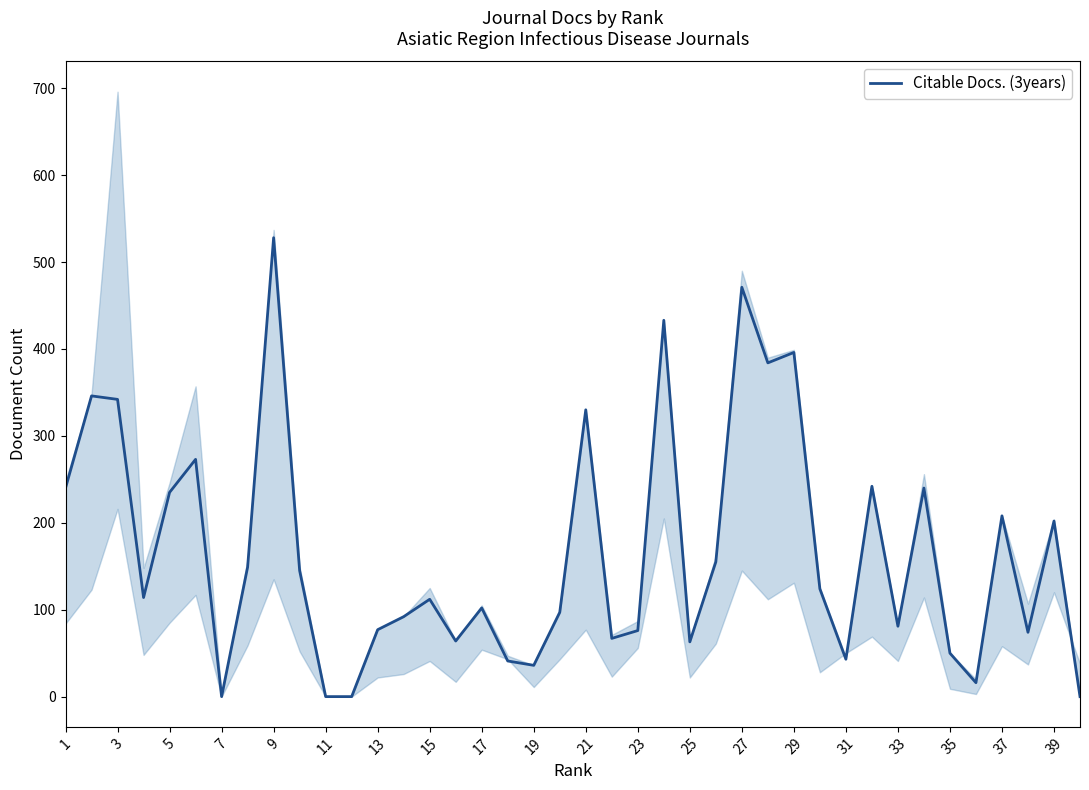

The value of Citable Docs. (3years) at 11 is 0. True or false?

True